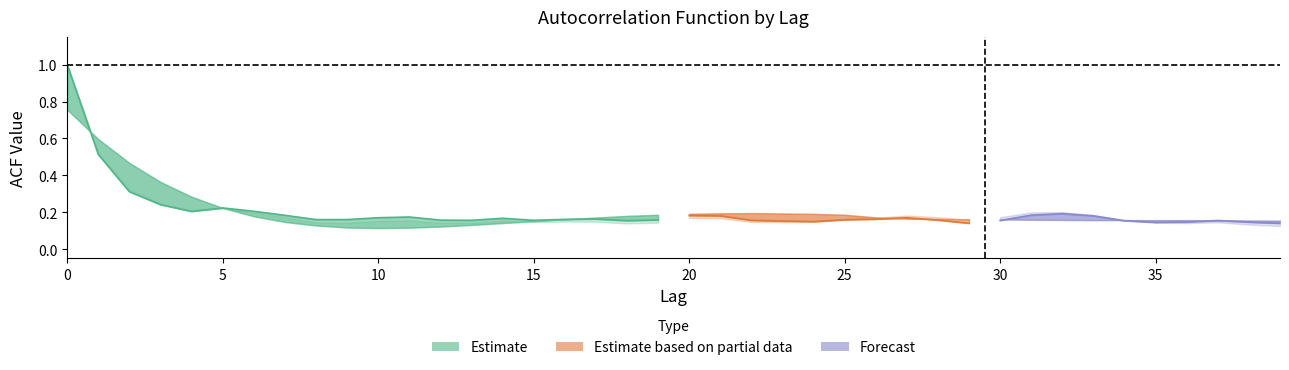

Reading right to left, what are all the values shown in this chart?

acf_li: 39=0.1	38=0.1	37=0.1	36=0.1	35=0.1	34=0.2	33=0.2	32=0.2	31=0.2	30=0.2	29=0.2	28=0.2	27=0.2	26=0.2	25=0.2	24=0.1	23=0.1	22=0.1	21=0.2	20=0.2	19=0.1	18=0.1	17=0.1	16=0.1	15=0.1	14=0.2	13=0.1	12=0.1	11=0.2	10=0.2	9=0.1	8=0.1	7=0.2	6=0.2	5=0.2	4=0.2	3=0.2	2=0.3	1=0.5	0=1.0
acf_shown: 39=0.1	38=0.1	37=0.2	36=0.1	35=0.1	34=0.2	33=0.2	32=0.2	31=0.2	30=0.2	29=0.1	28=0.2	27=0.2	26=0.2	25=0.2	24=0.1	23=0.2	22=0.2	21=0.2	20=0.2	19=0.2	18=0.2	17=0.2	16=0.2	15=0.2	14=0.2	13=0.2	12=0.2	11=0.2	10=0.2	9=0.2	8=0.2	7=0.2	6=0.2	5=0.2	4=0.2	3=0.2	2=0.3	1=0.5	0=1.0
acf_shown_smooth: 39=0.2	38=0.2	37=0.2	36=0.2	35=0.2	34=0.2	33=0.2	32=0.2	31=0.2	30=0.2	29=0.2	28=0.2	27=0.2	26=0.2	25=0.2	24=0.2	23=0.2	22=0.2	21=0.2	20=0.2	19=0.2	18=0.2	17=0.2	16=0.2	15=0.2	14=0.1	13=0.1	12=0.1	11=0.1	10=0.1	9=0.1	8=0.1	7=0.1	6=0.2	5=0.2	4=0.3	3=0.4	2=0.5	1=0.6	0=0.8